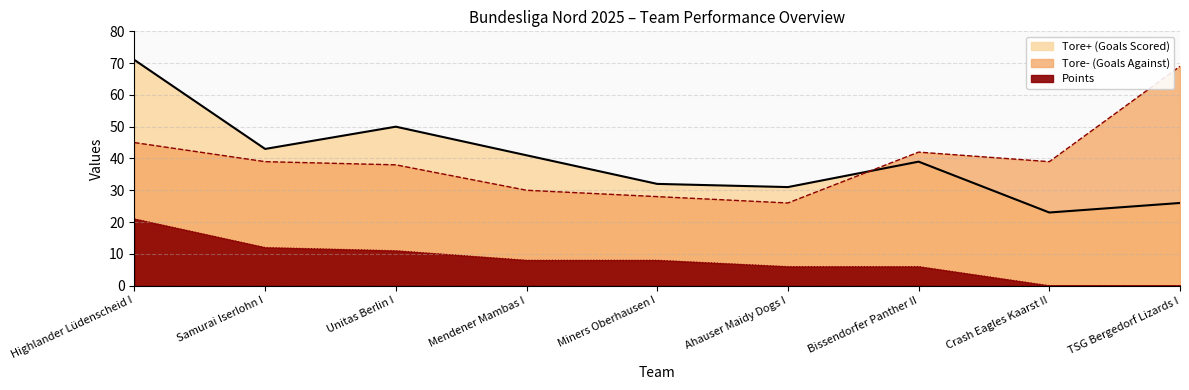

At Samurai Iserlohn I, list the series in order from smallest to largest.

Points, Tore- (Goals Against), Tore+ (Goals Scored)